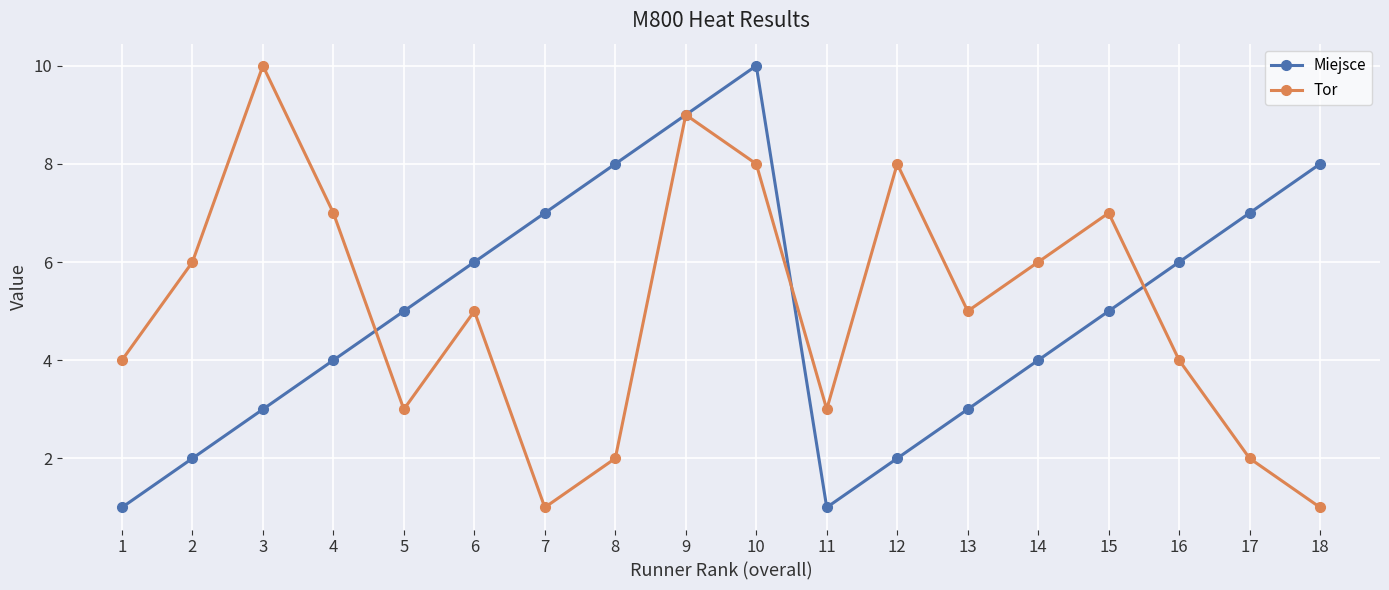

How many distinct data groups are displayed?

2